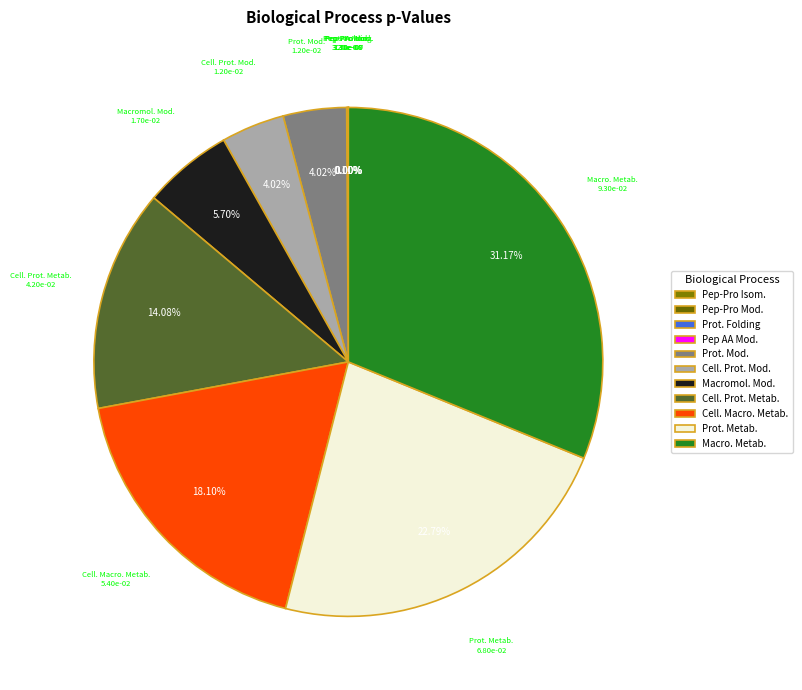

Which slice is the largest?

Macro. Metab.